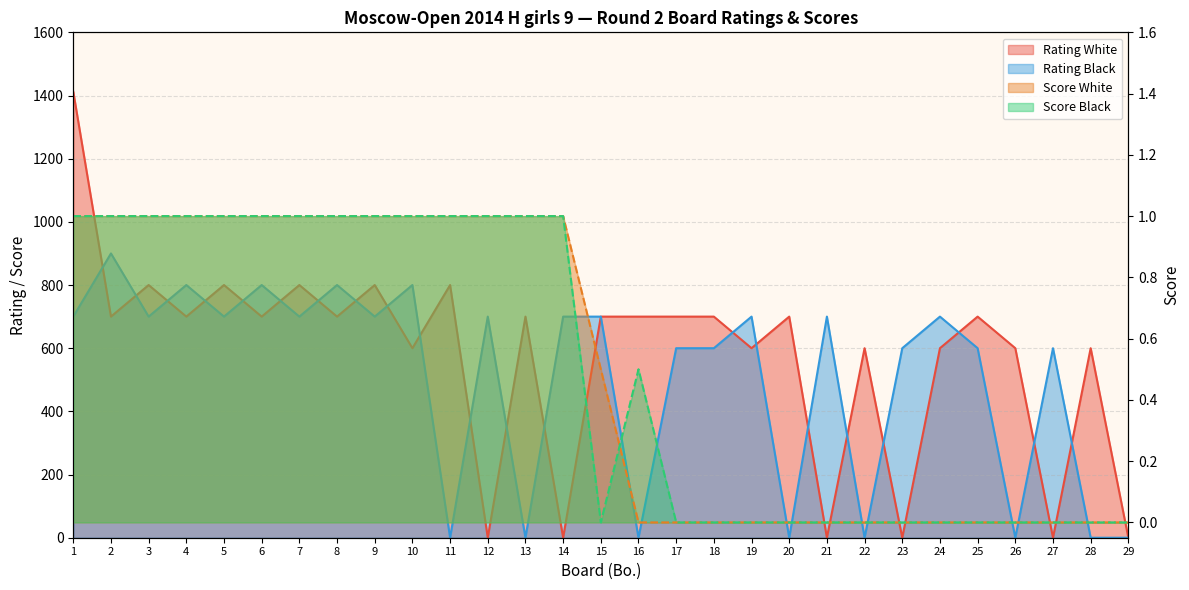

Where is the first local minimum for Rating White?

2